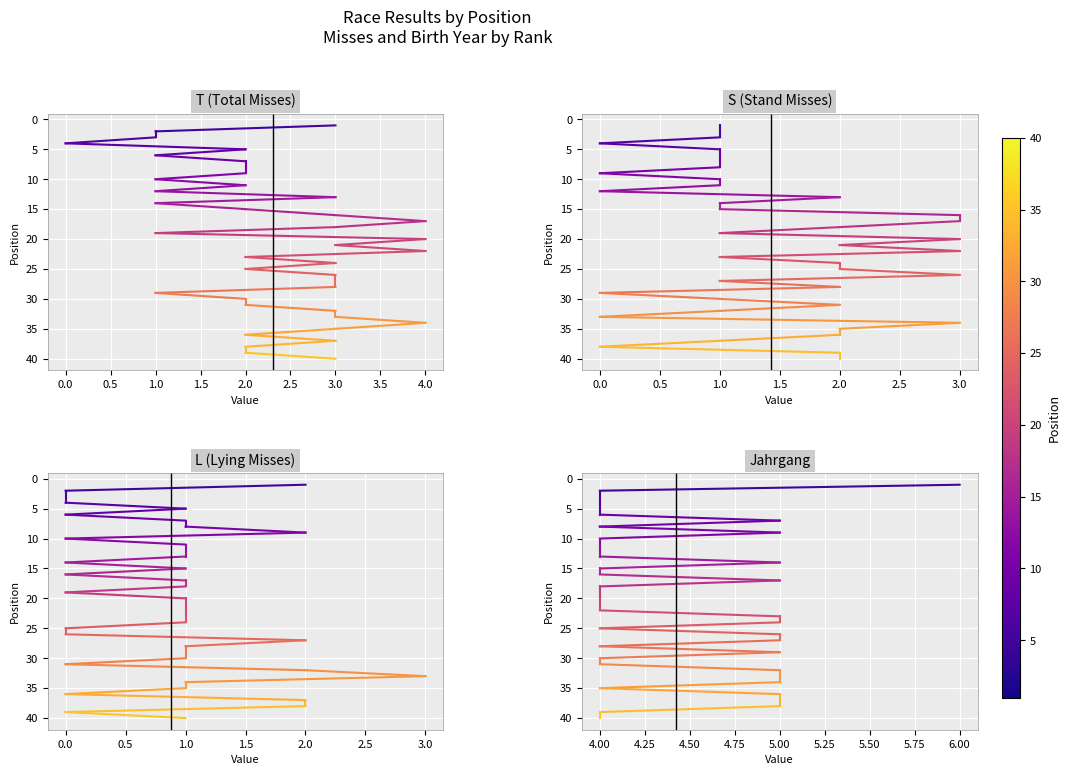

How many lines are shown in the chart?

4